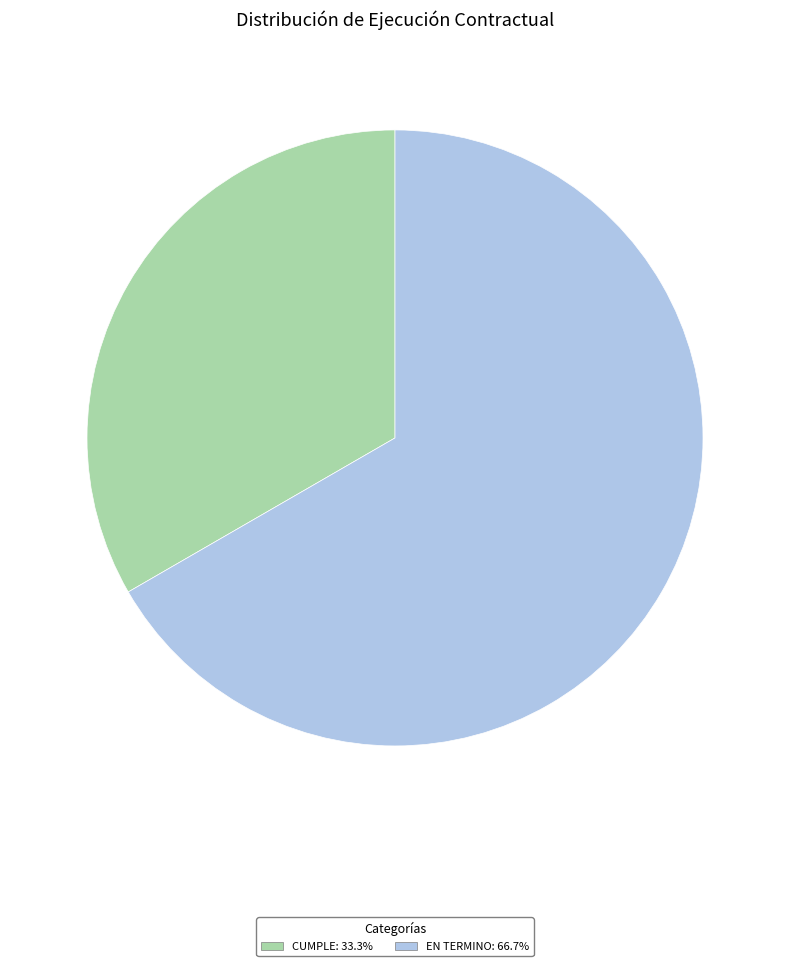

Combined, do CUMPLE and EN TERMINO account for over 50%?

Yes